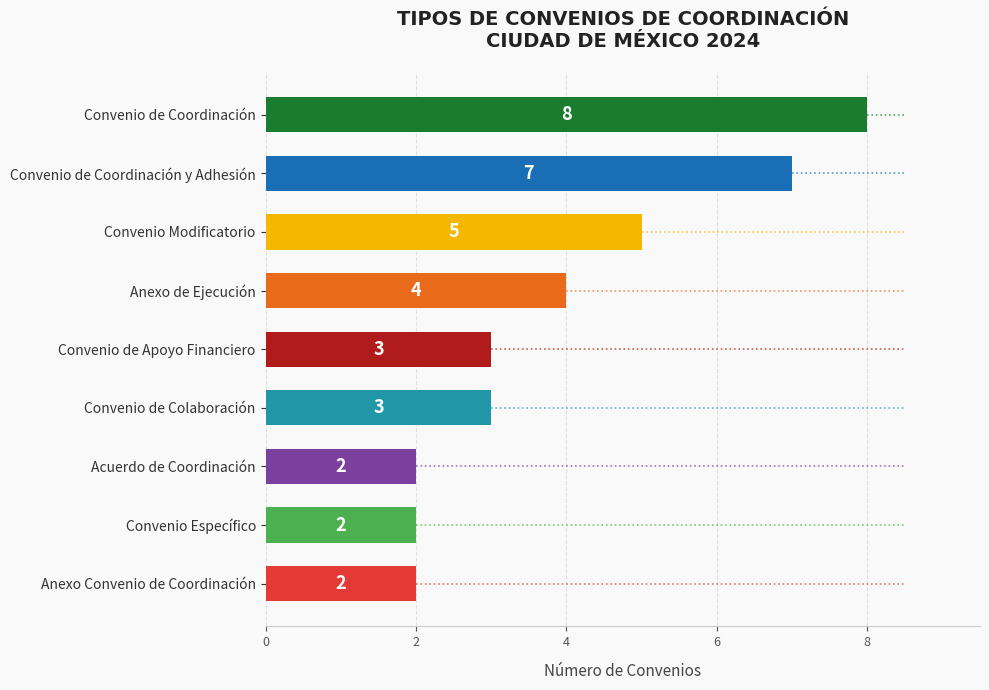

How many series are shown in this chart?

1